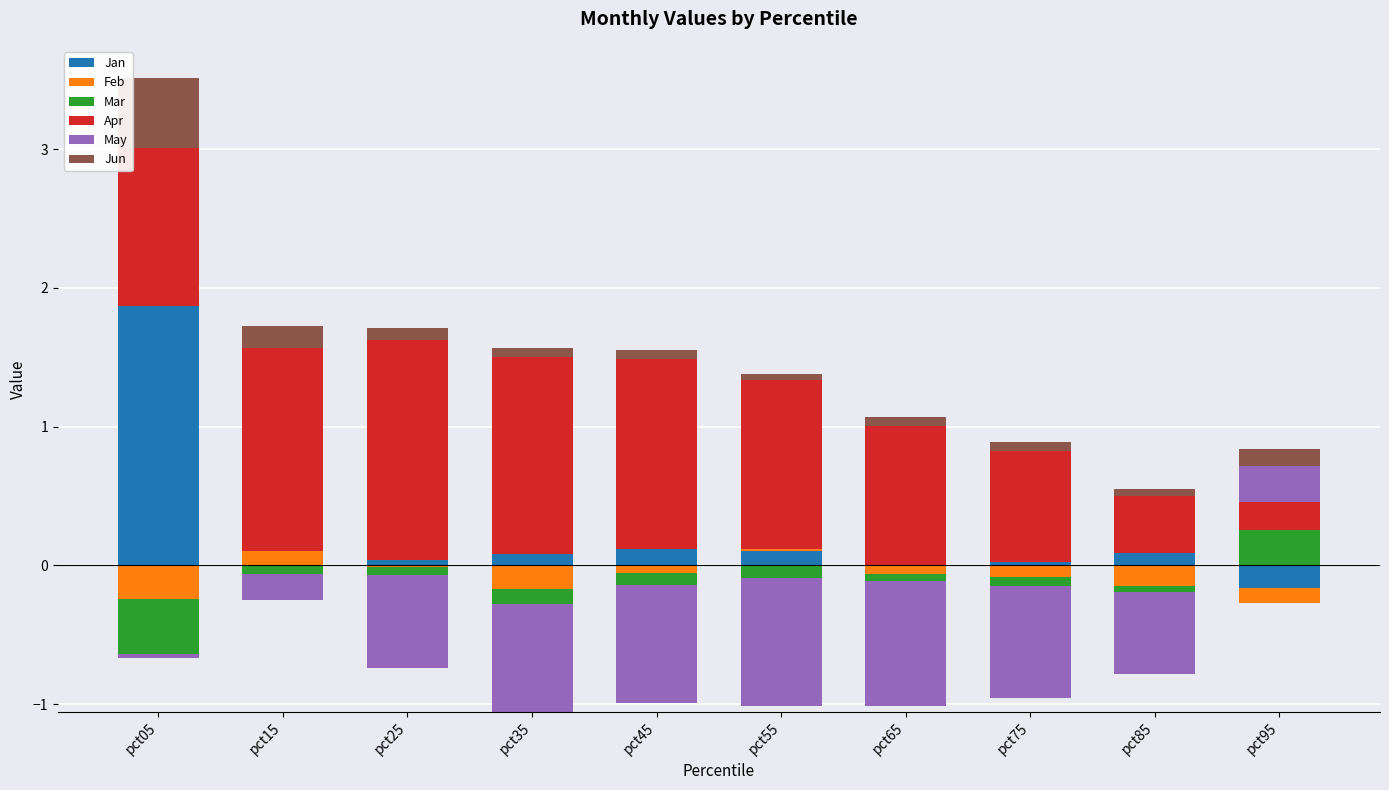

How many bars are there in total?

60